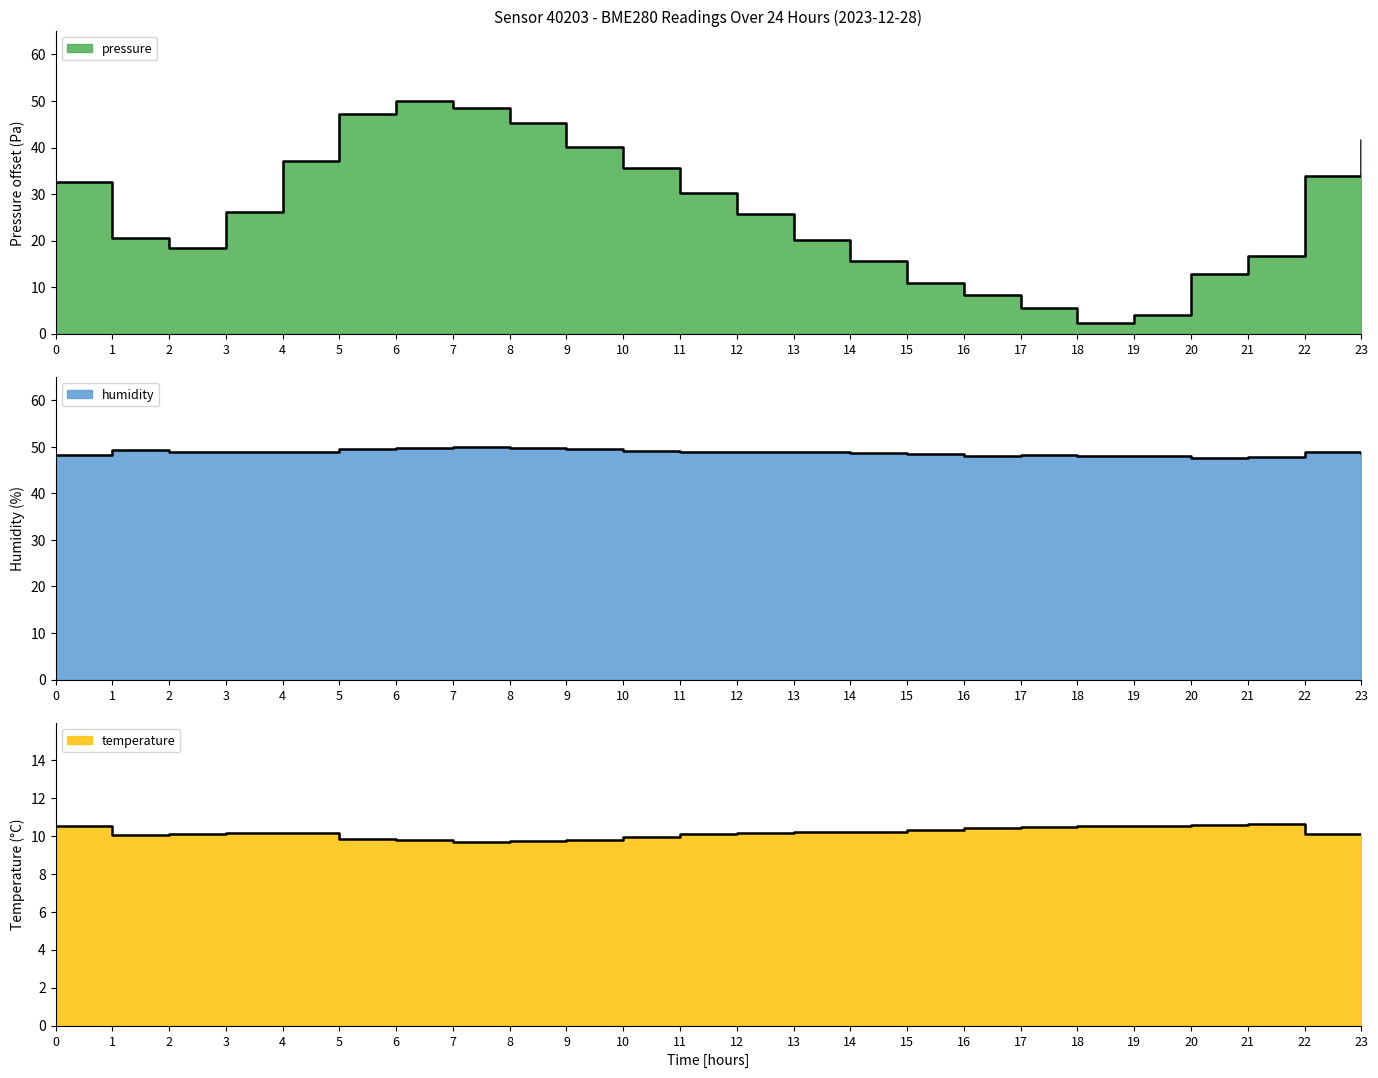

At which label does temperature first exceed 10?

00:00